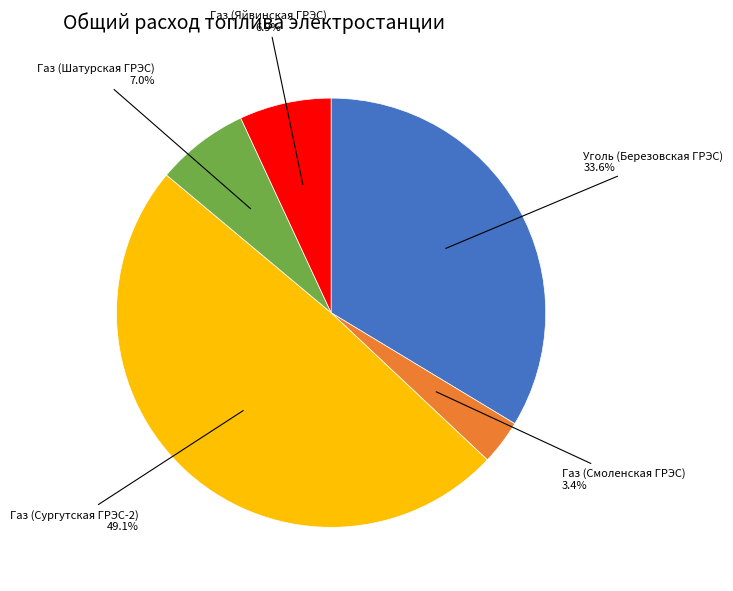

True or false: Газ (Яйвинская ГРЭС) accounts for 12% of the total.

False